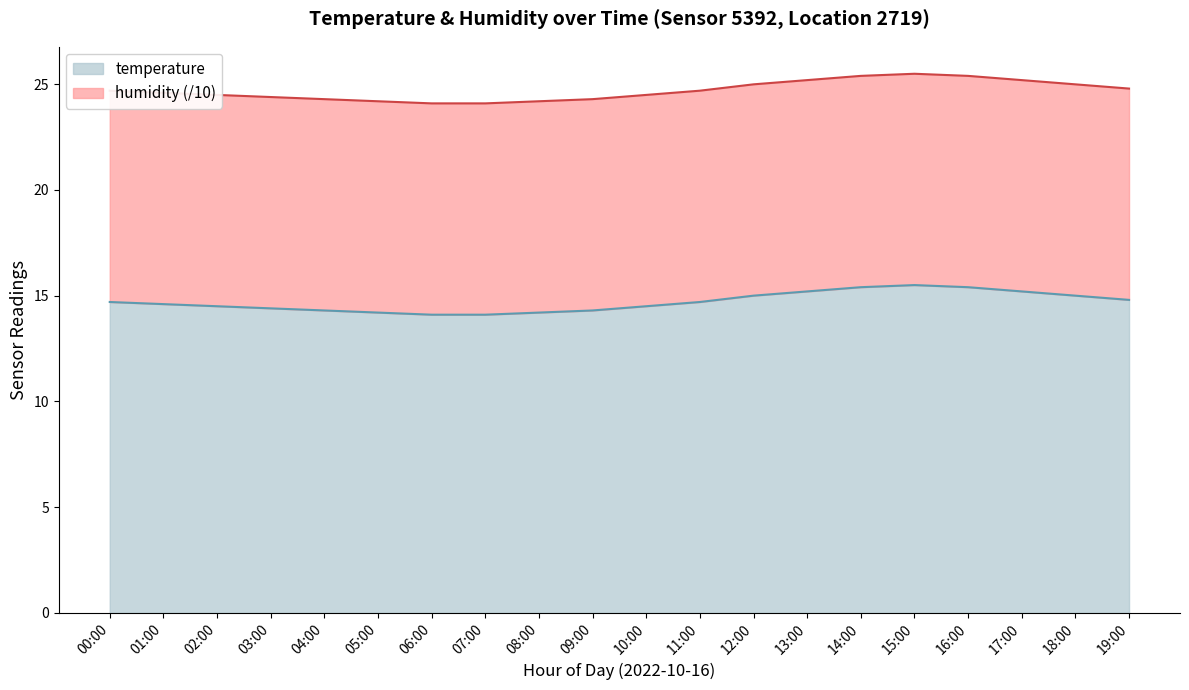

What is the maximum value shown in the chart?

15.5